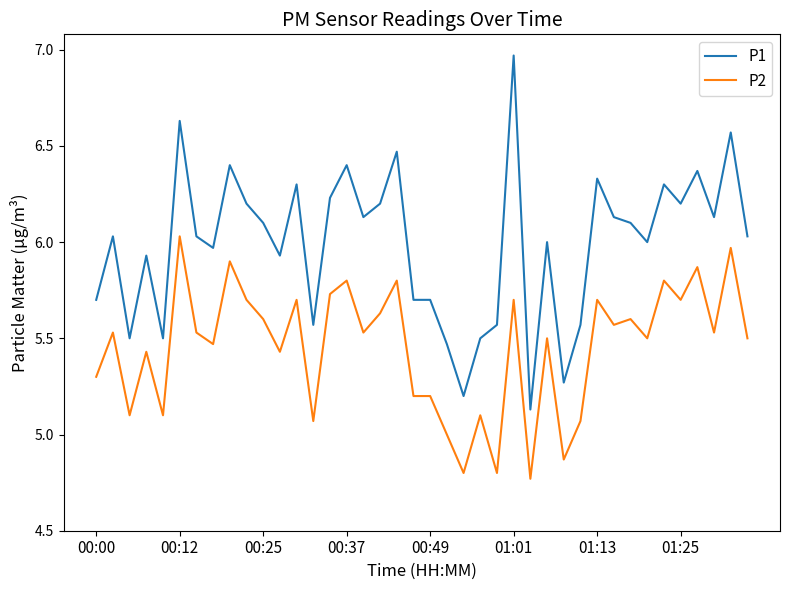

Rank the series by their maximum value, from highest to lowest.

P1, P2